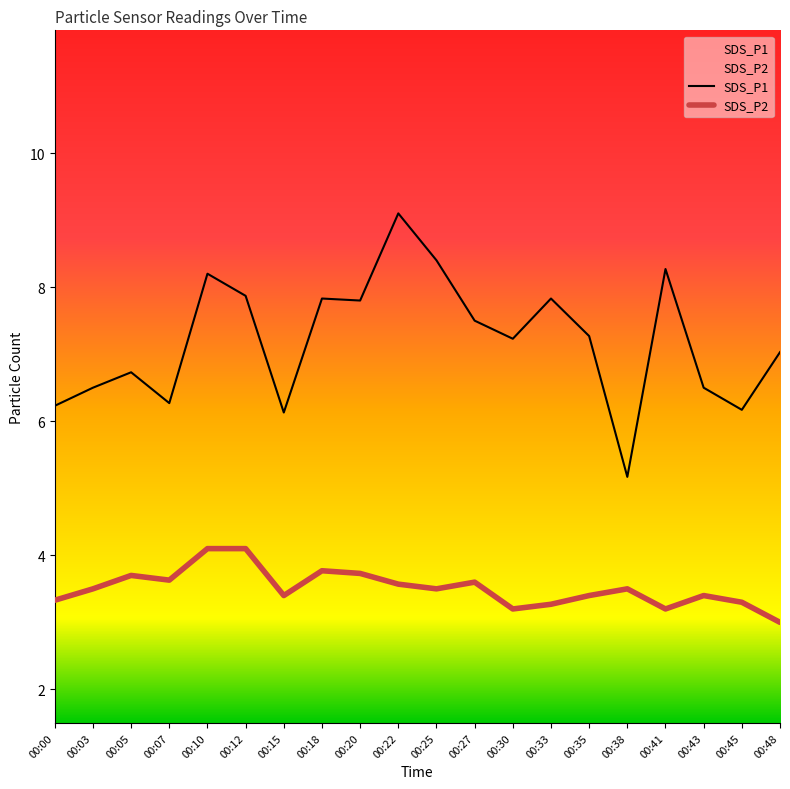

What is the difference between the second highest and minimum values in the SDS_P1 series?

3.2